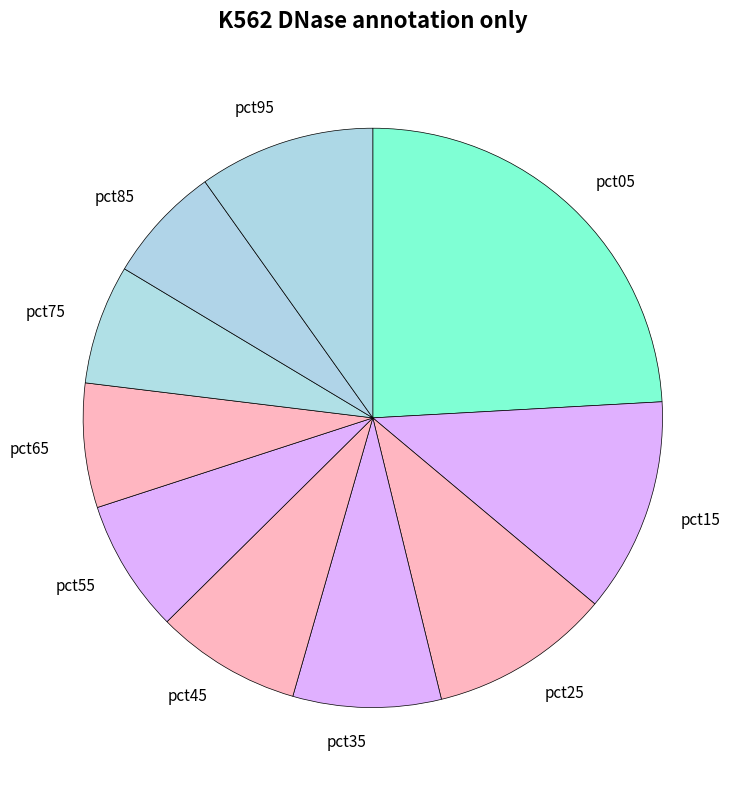

Which category has the biggest portion of the pie?

pct05